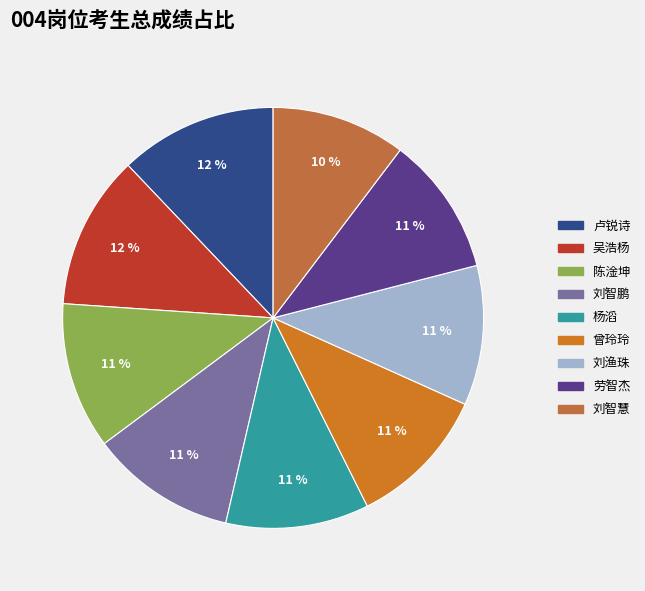

How many segments does this pie chart have?

9